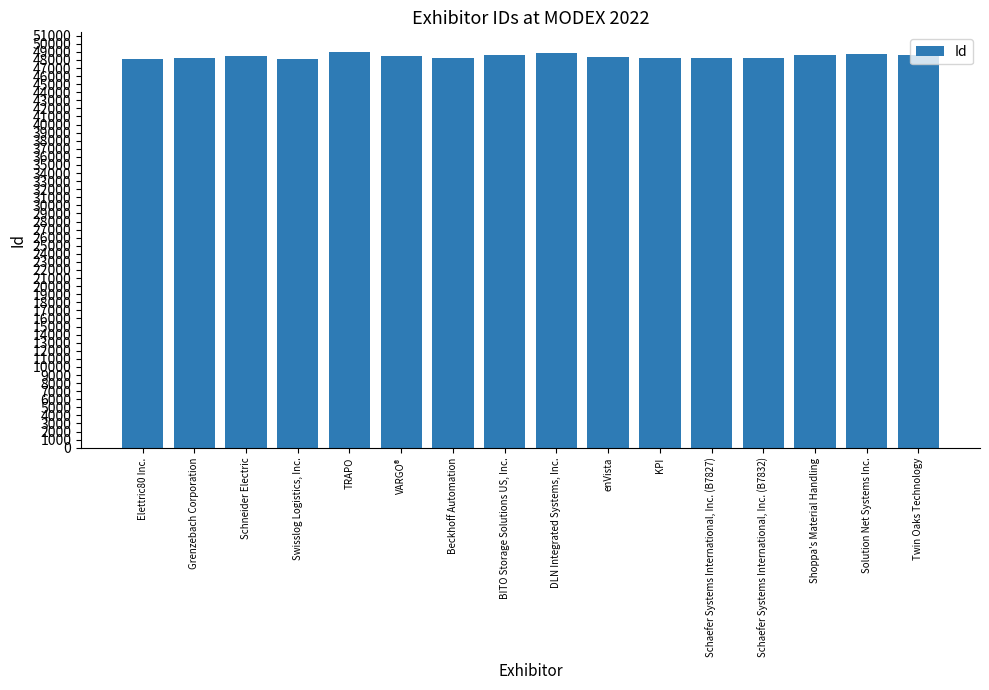

What is the approximate value at VARGO®, to the nearest 10?

48460